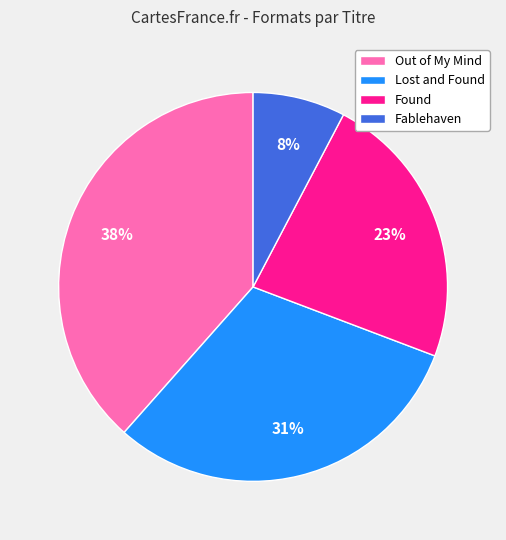

Is Fablehaven the majority of the pie?

No